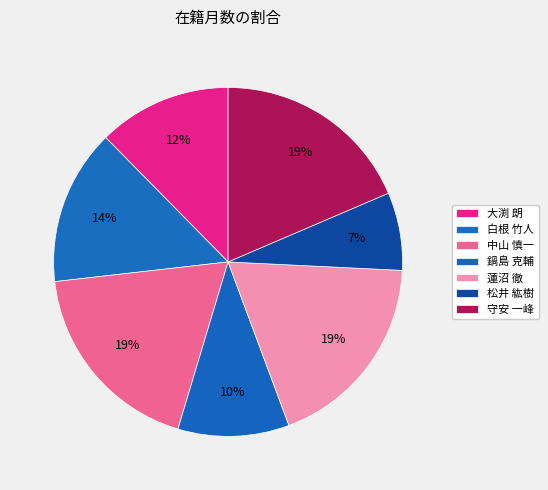

How many segments does this pie chart have?

7